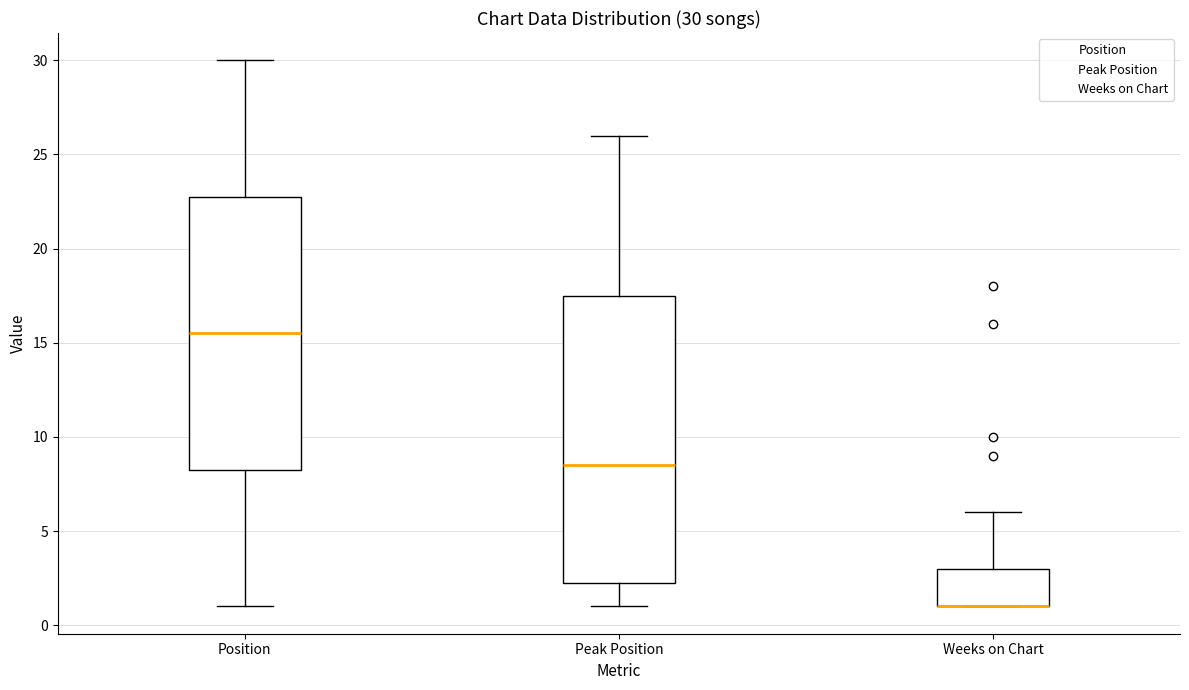

Which box is the tallest, from its lower edge to its upper edge?

Peak Position